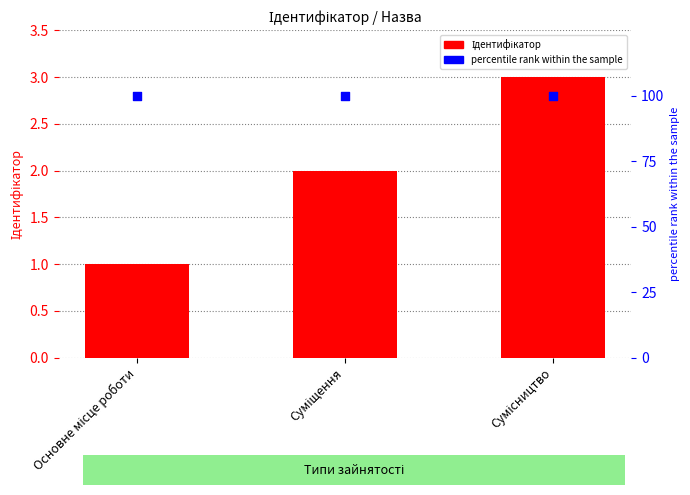

Which series has the largest total across all categories?

percentile rank within the sample